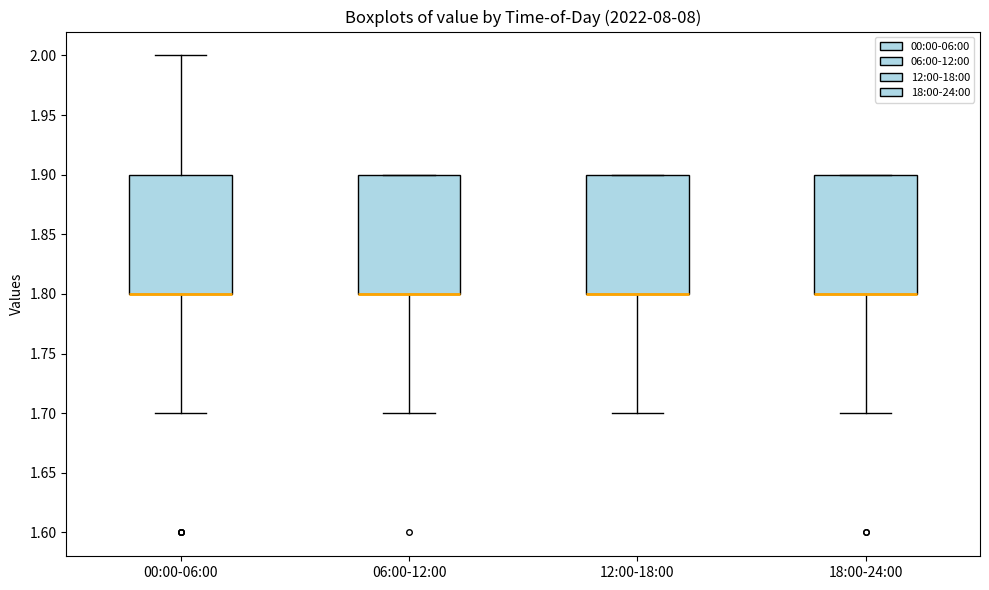

Reading left to right, transcribe this box plot: for each box, give where its median line is, the range the box spans, and where its two whiskers end, as read against the y-axis. The values are not printed on the chart, so give them approximately, as read against the axis.

00:00-06:00: median 1.8 (drawn on the box's lower edge), box 1.8 to 1.9, whiskers 1.7 to 2.0
06:00-12:00: median 1.8 (drawn on the box's lower edge), box 1.8 to 1.9, whiskers 1.7 to 1.9
12:00-18:00: median 1.8 (drawn on the box's lower edge), box 1.8 to 1.9, whiskers 1.7 to 1.9
18:00-24:00: median 1.8 (drawn on the box's lower edge), box 1.8 to 1.9, whiskers 1.7 to 1.9